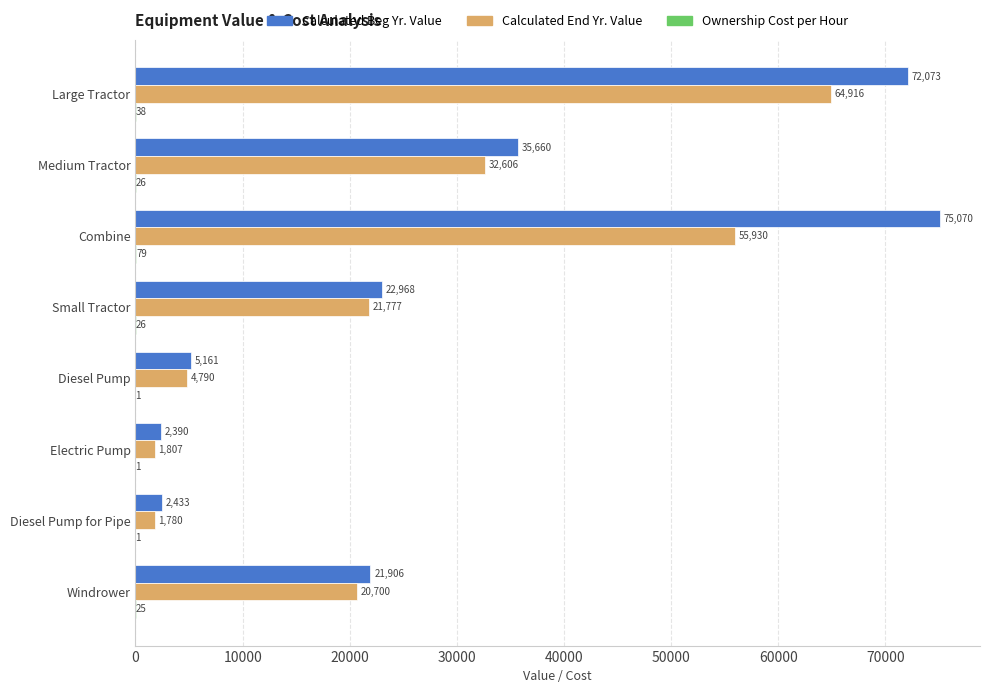

Which label corresponds to the largest value in the chart?

Combine